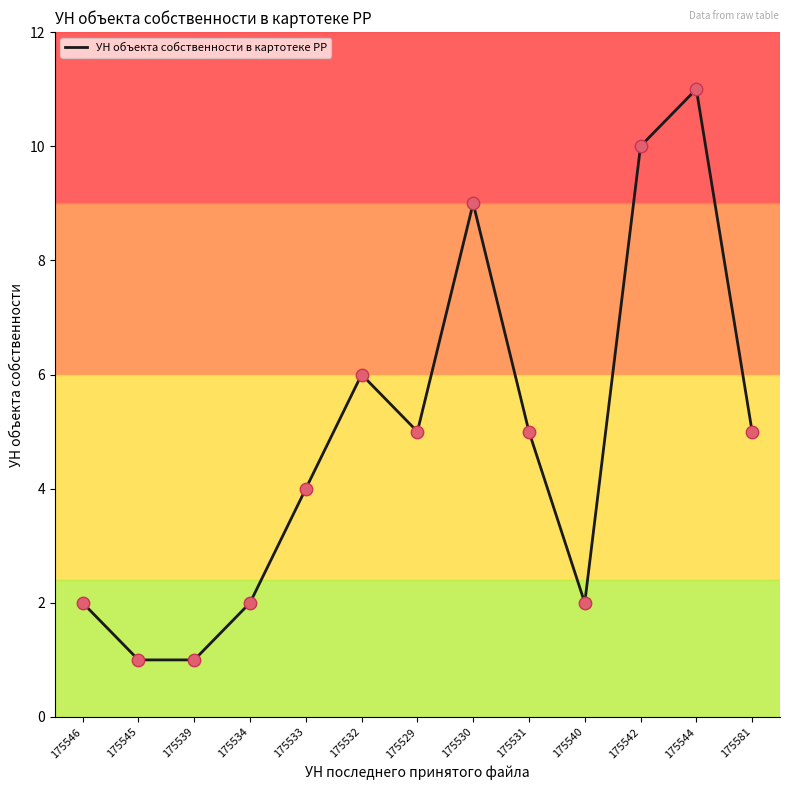

What is the ratio of the value at 175534 to the value at 175531?

0.4